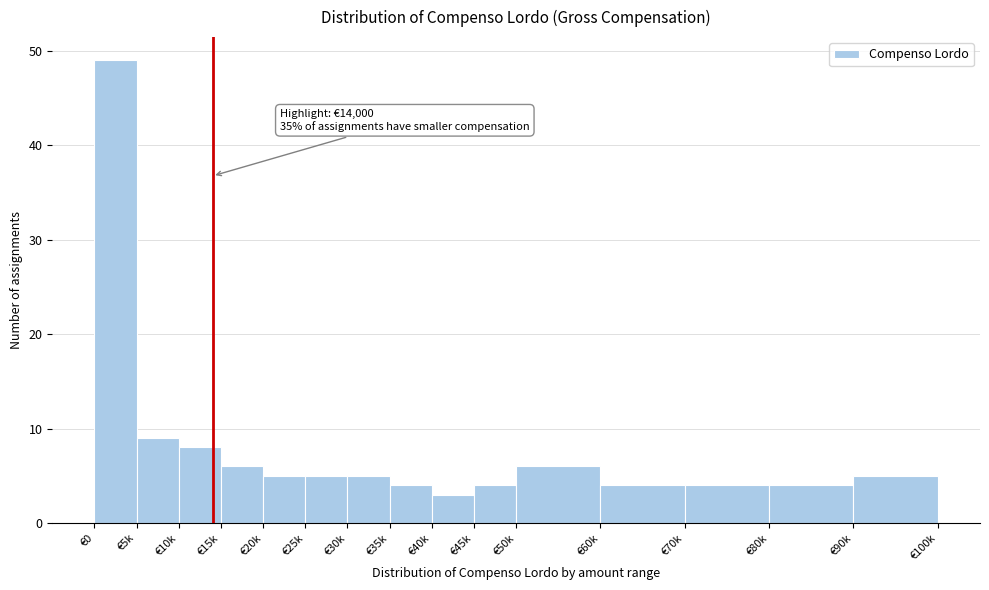

Reading left to right, extract all data points from this chart.

49	9	8	6	5	5	5	4	3	4	6	4	4	4	5